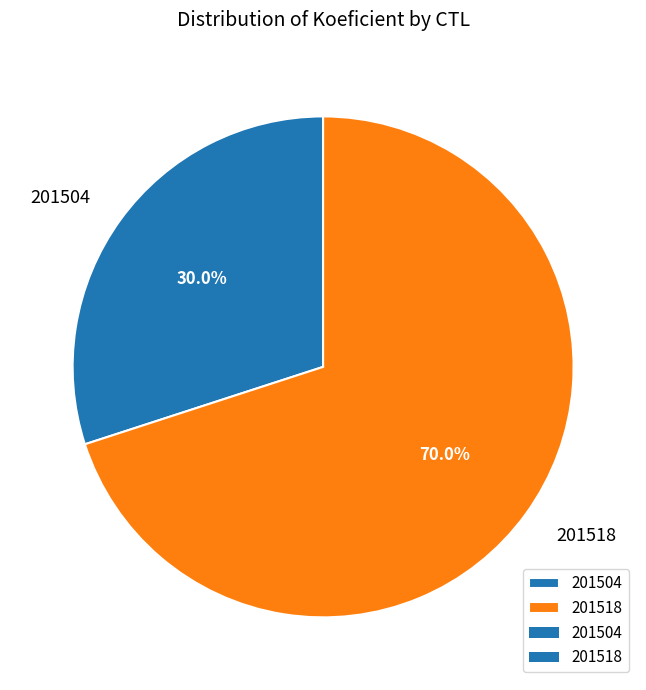

Combined, what portion of the pie is 201518 and 201504?

100.0%